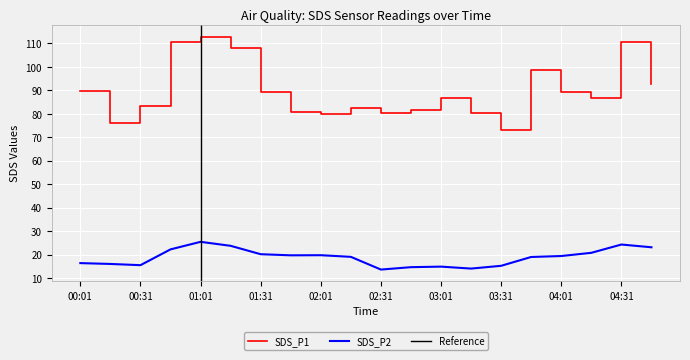

What is the value of the SDS_P1 point at the 13th from the left?

87.0